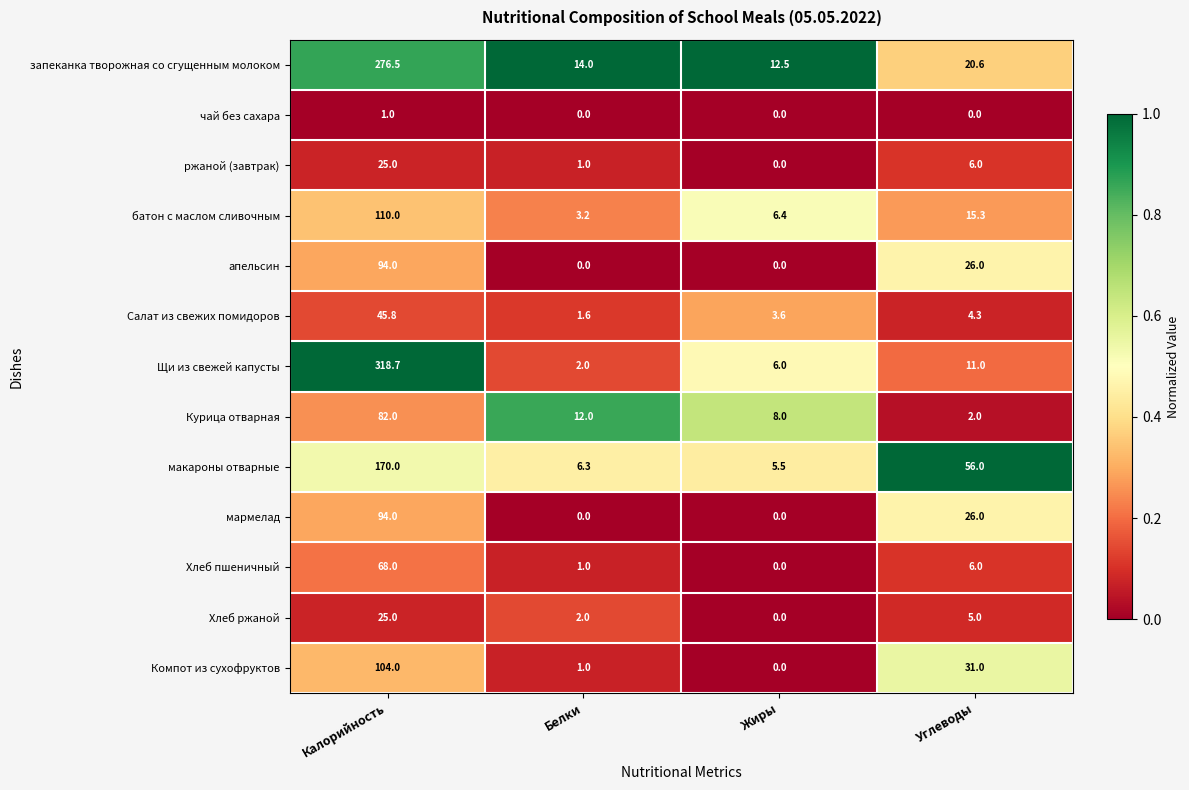

Which series has the largest range (max minus min)?

Щи из свежей капусты